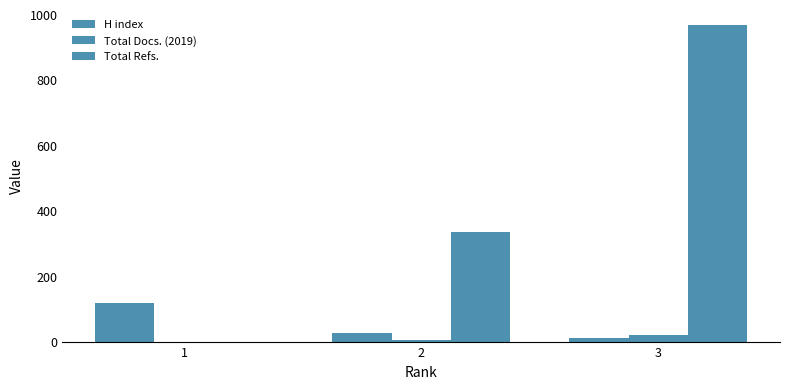

The H index series shows 41 at 2. True or false?

False